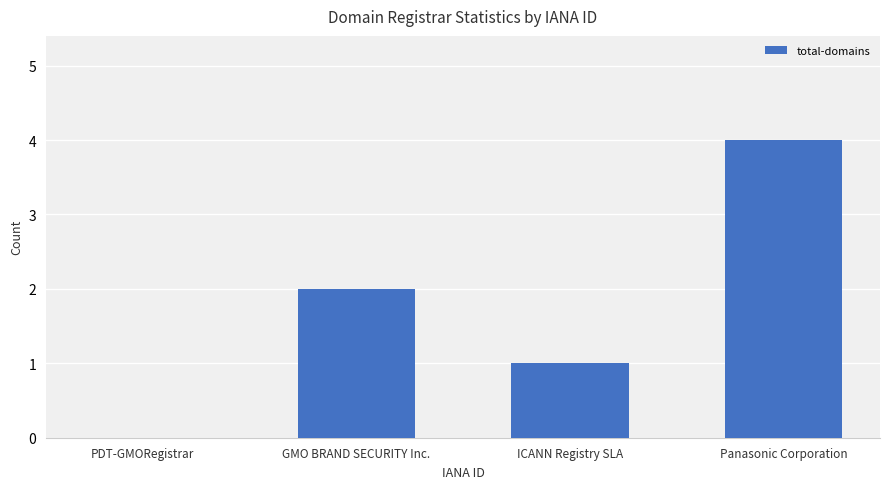

The chart shows a value of -2 at PDT-GMORegistrar. True or false?

False